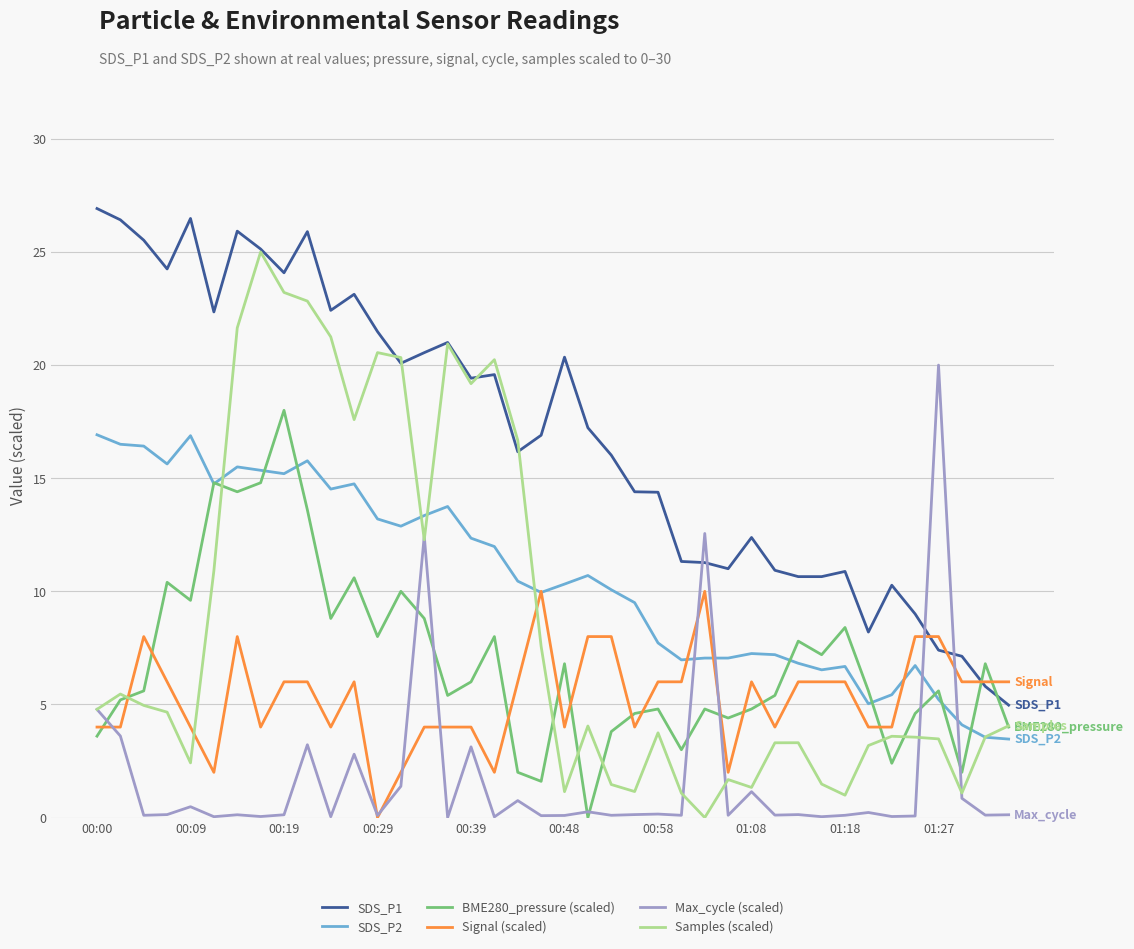

True or false: Signal (scaled) and BME280_pressure (scaled) intersect in this chart.

True